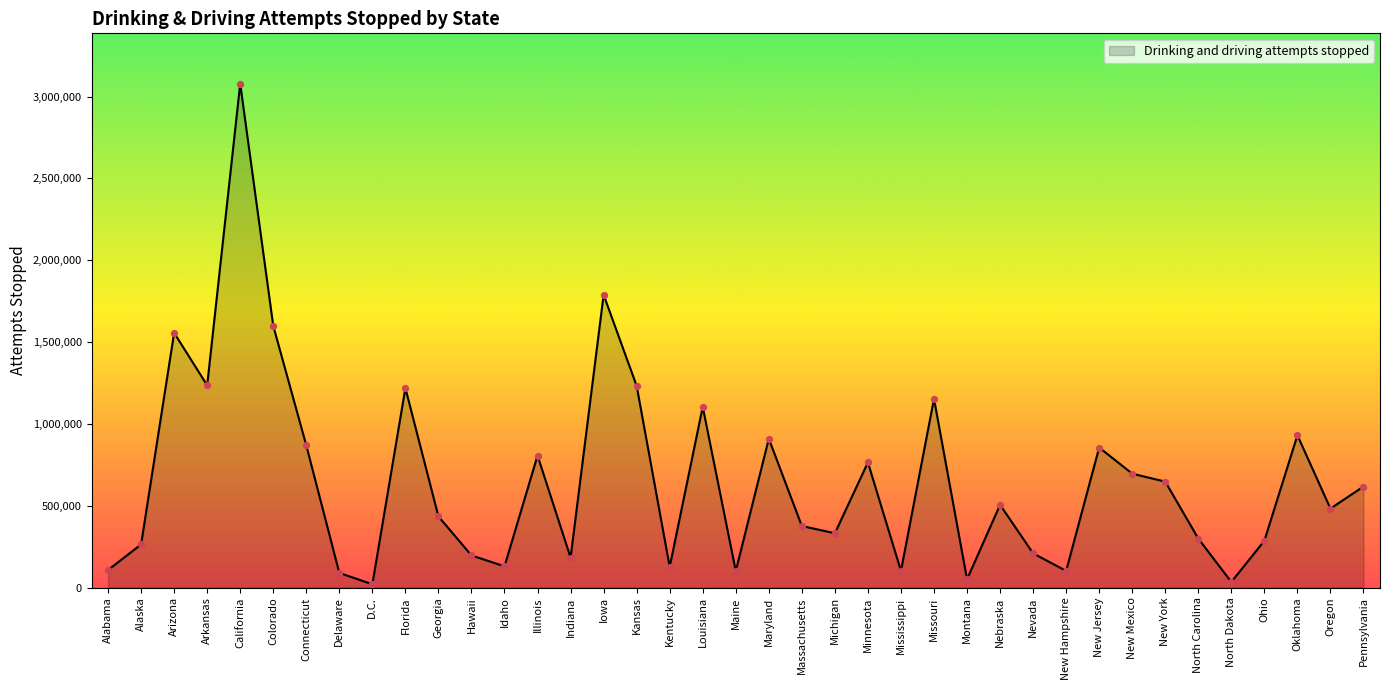

What is the ratio of the value at Idaho to the value at Maryland?

0.1